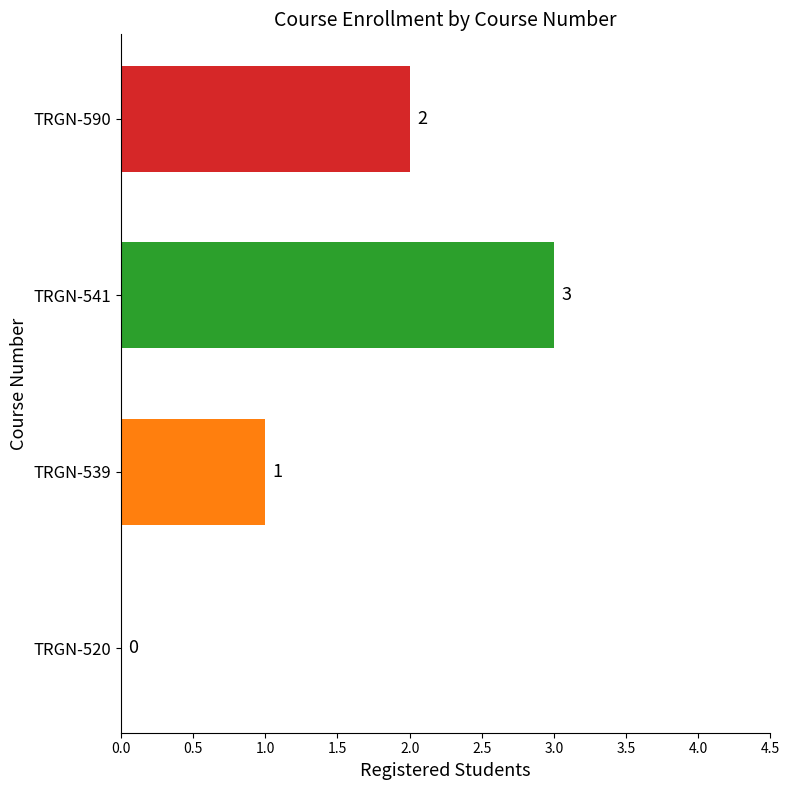

Reading bottom to top, list all the values displayed in this chart.

TRGN-520=0	TRGN-539=1	TRGN-541=3	TRGN-590=2